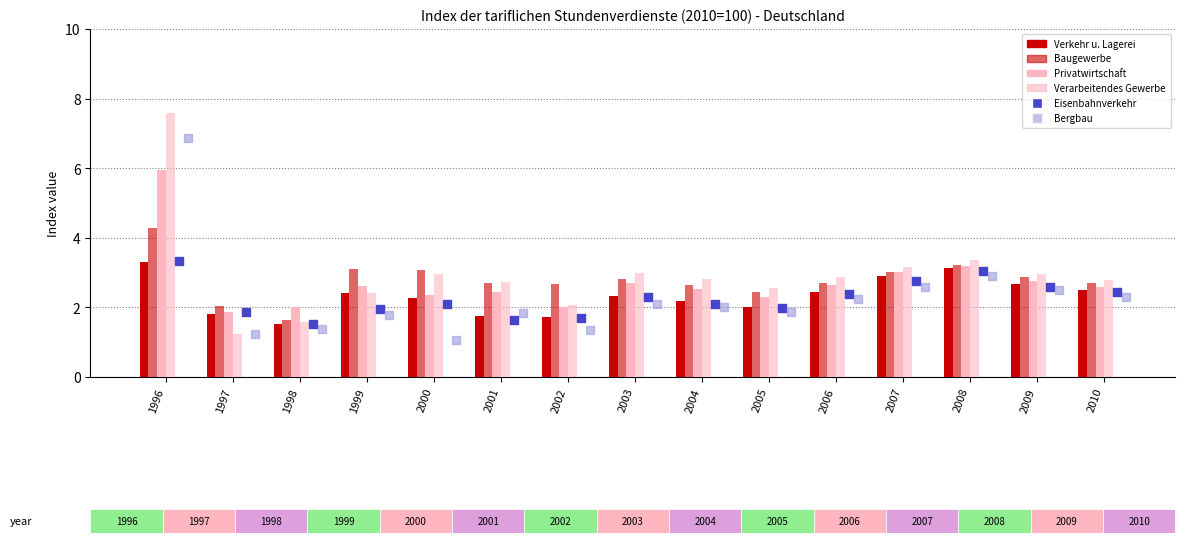

Which series contains the highest Y value?

Verarbeitendes Gewerbe